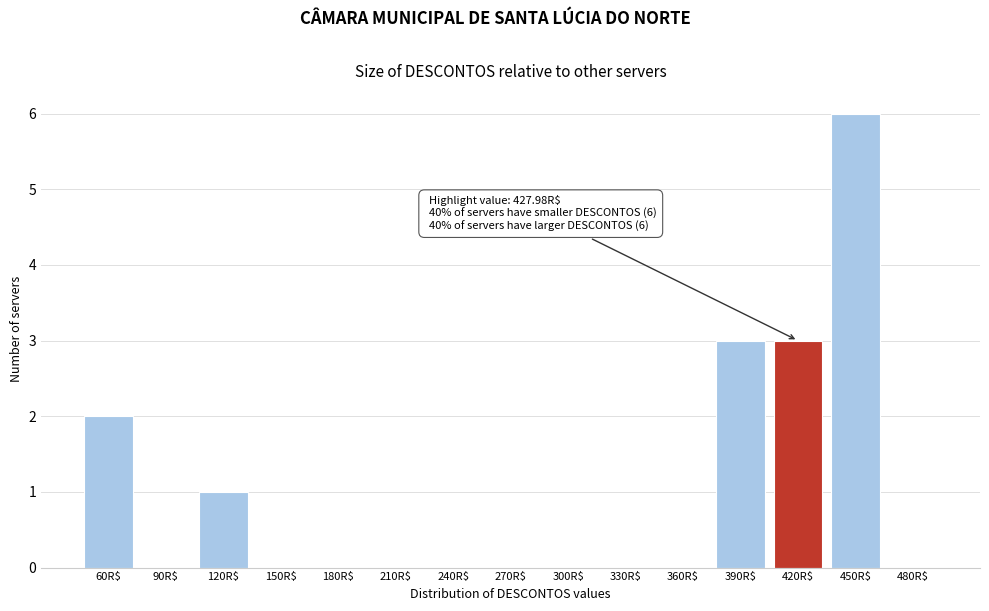

True or false: the data shows 0 at 210R$.

True